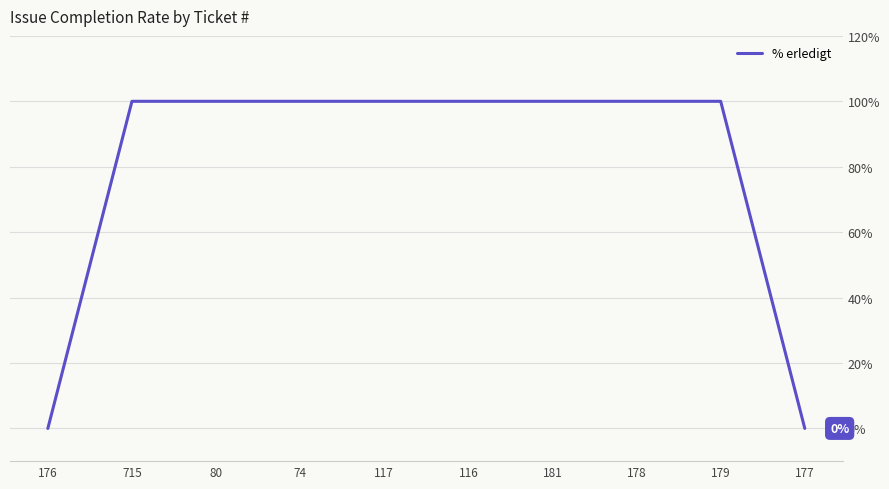

What position from the right is 117?

6